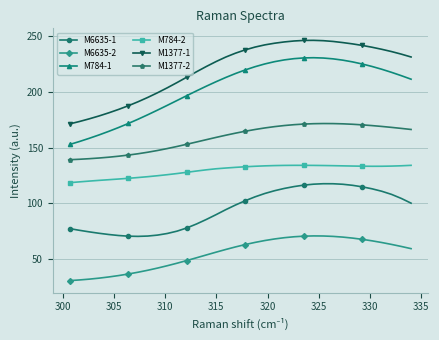

Which series has the largest total across all categories?

M1377-1